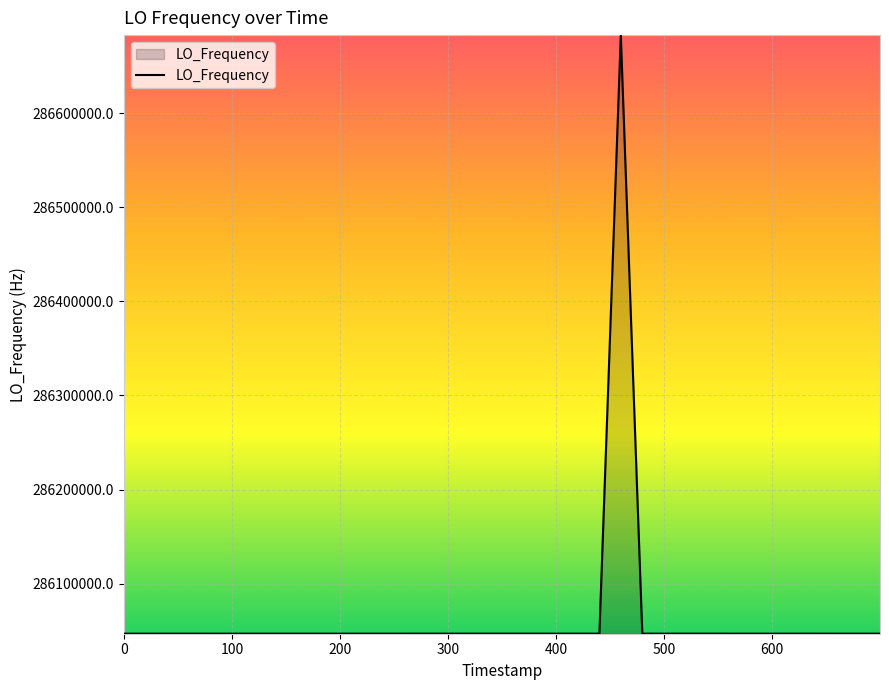

How many distinct data groups are displayed?

1